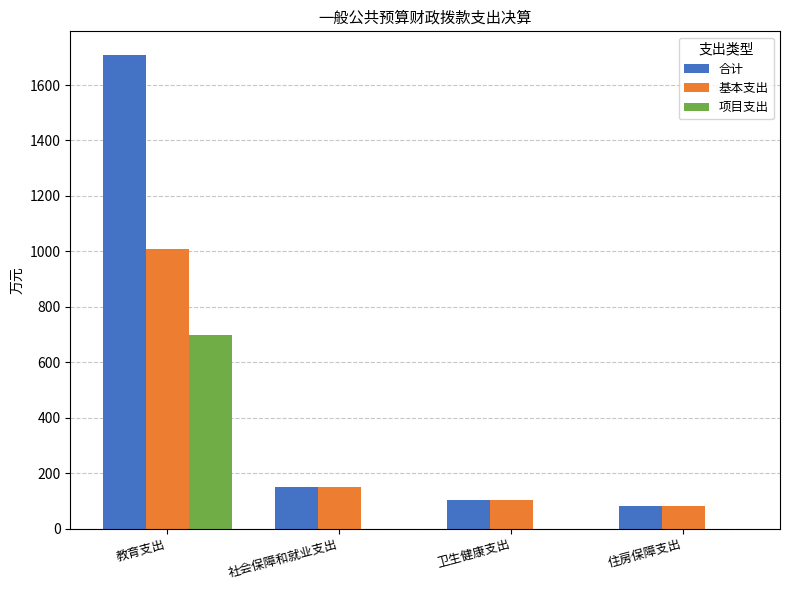

Reading left to right, transcribe all the data shown in this chart.

合计: 1708.2	149.6	102.0	82.1
基本支出: 1008.2	149.6	102.0	82.1
项目支出: 700.0	0.0	0.0	0.0